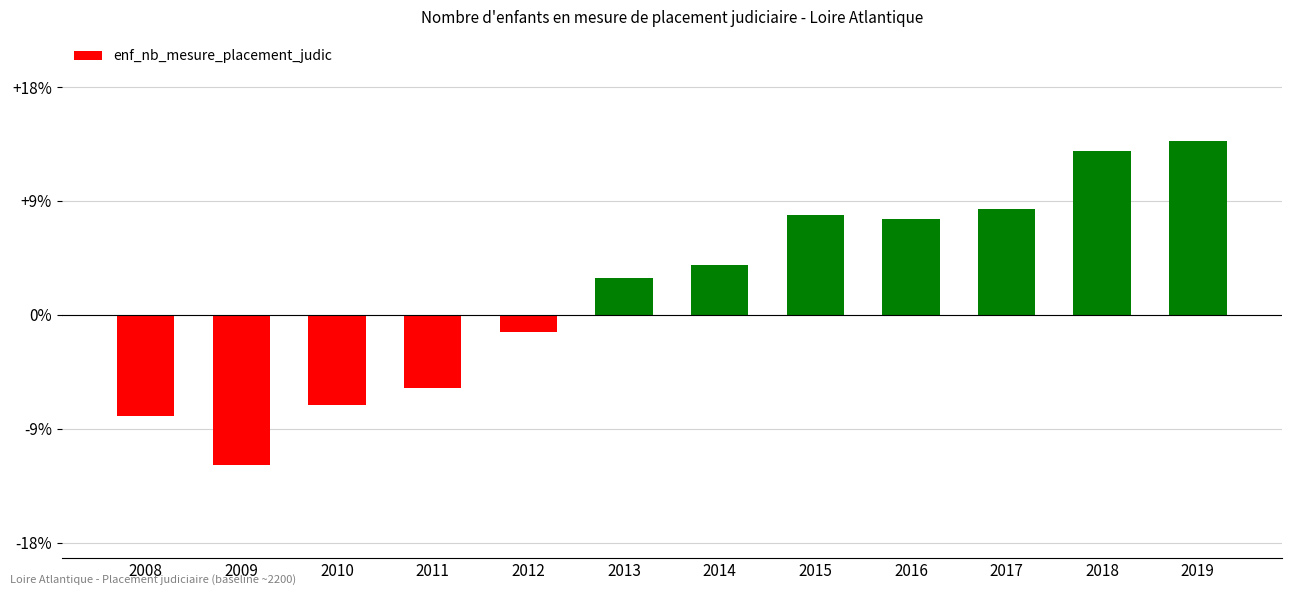

What value does the data have at 2008, to the nearest 10?

-180